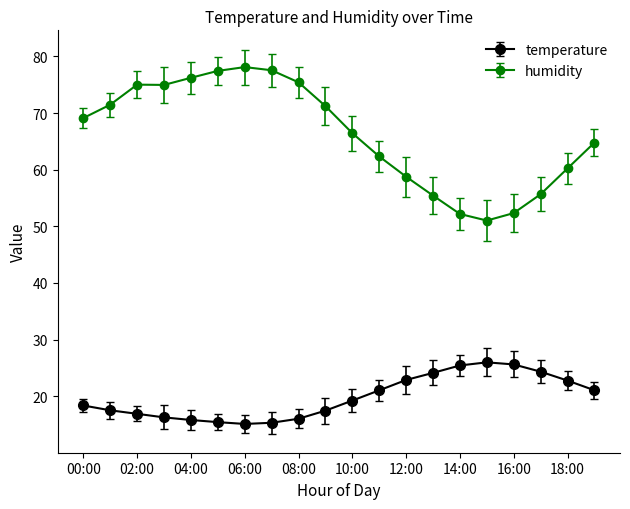

What is the average value of the temperature series?

19.8